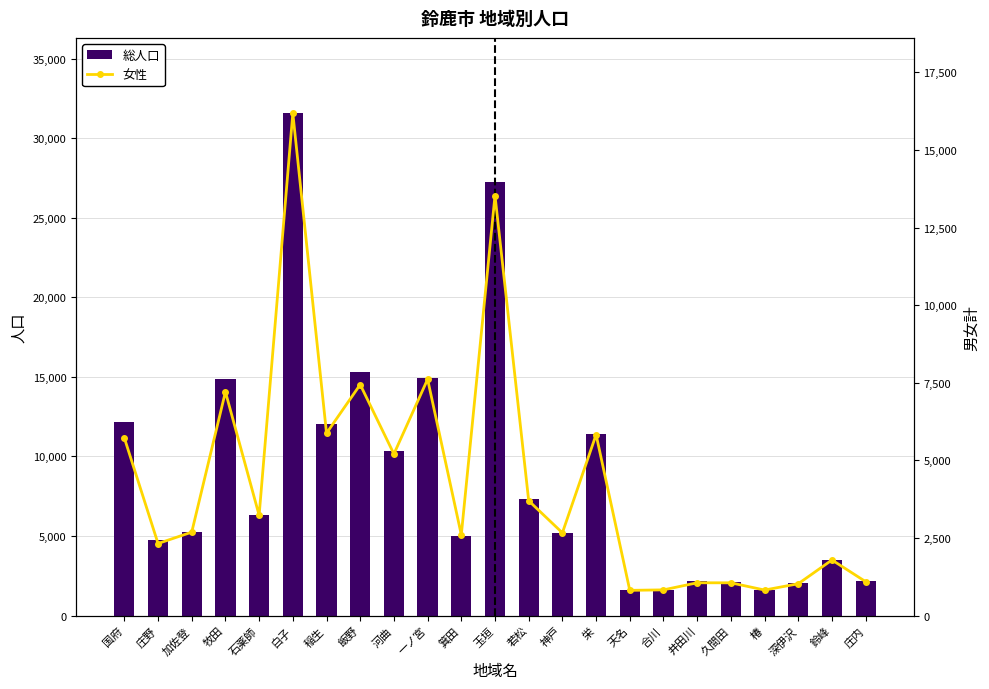

At how many categories does at least one series exceed 19361?

2